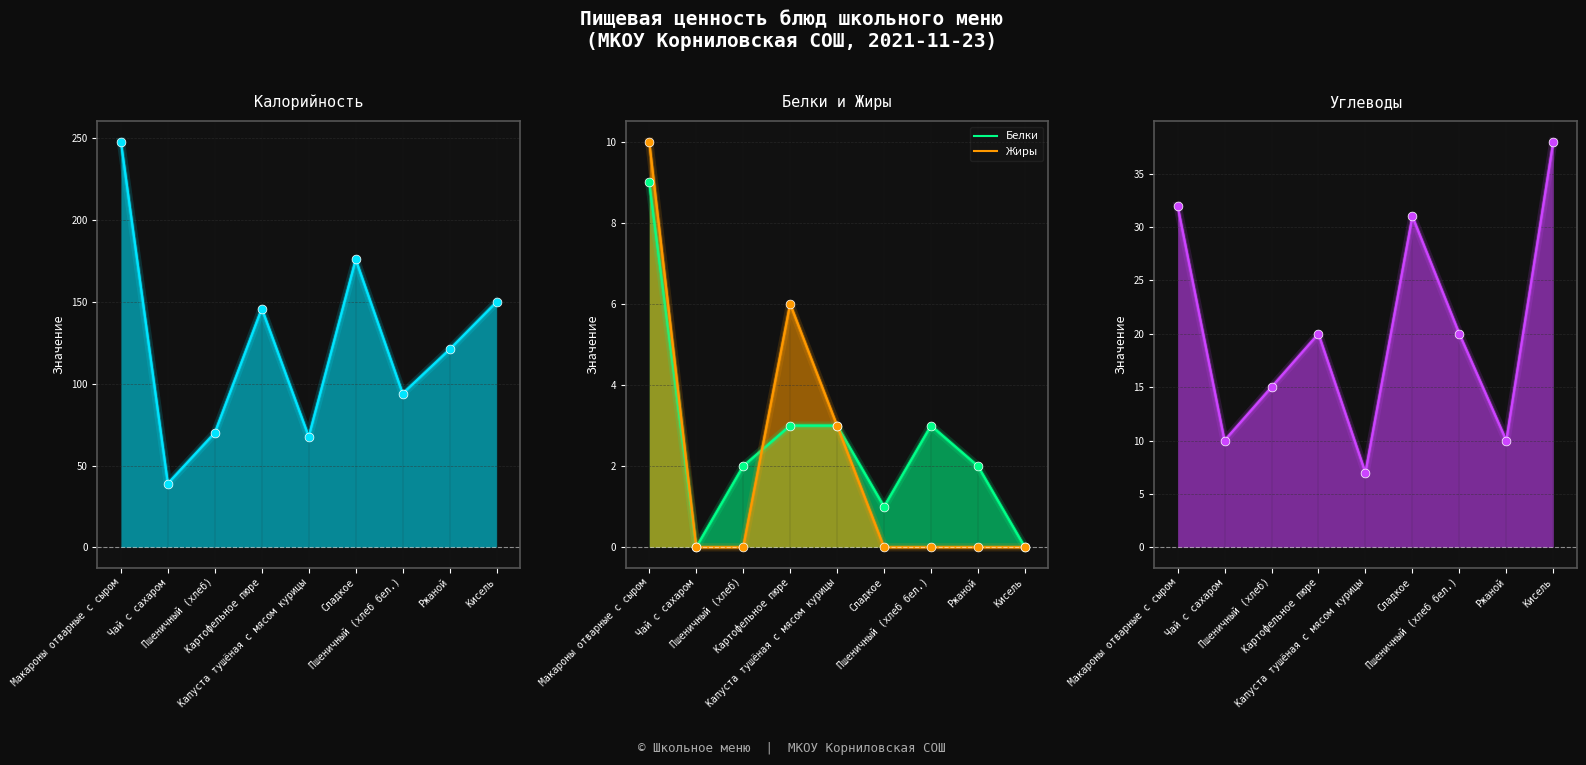

Which series reaches the maximum Y coordinate?

Калорийность